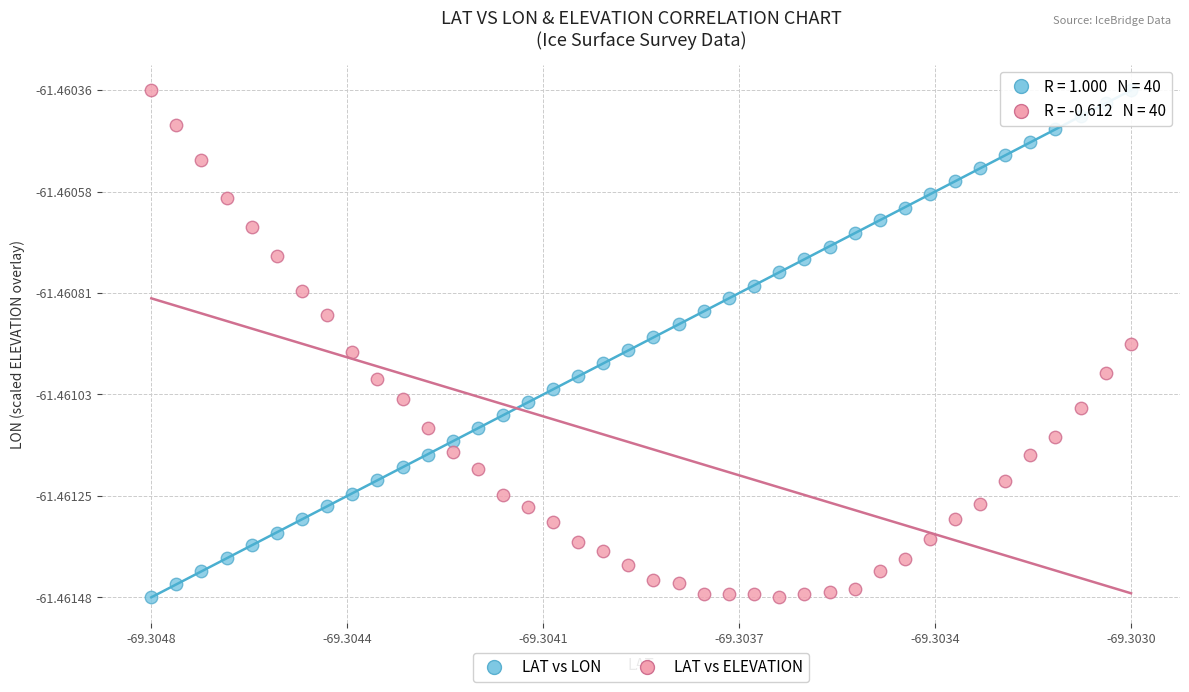

What are all the series names shown in the legend?

LAT vs LON, LAT vs ELEVATION